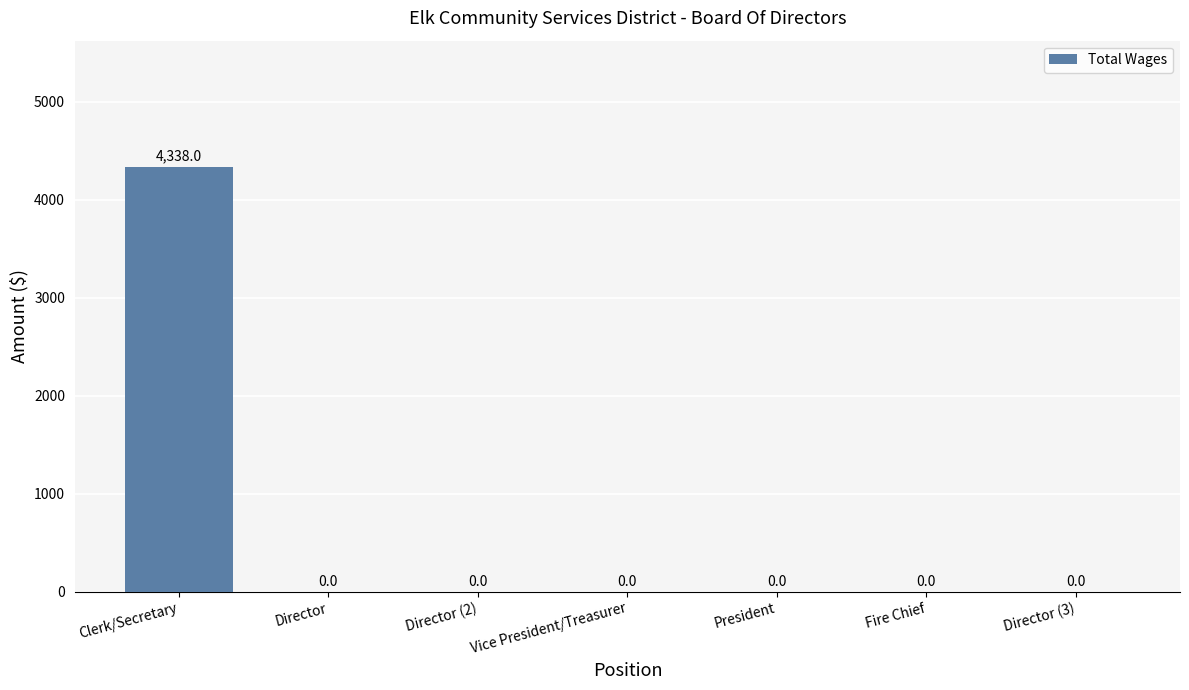

Which has a higher value, President or Clerk/Secretary?

Clerk/Secretary